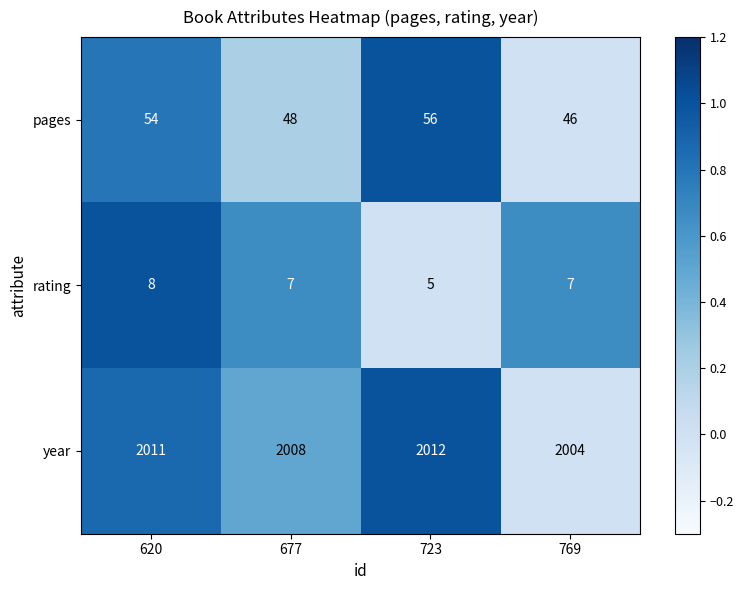

Which category has the lowest value in the year series?

769